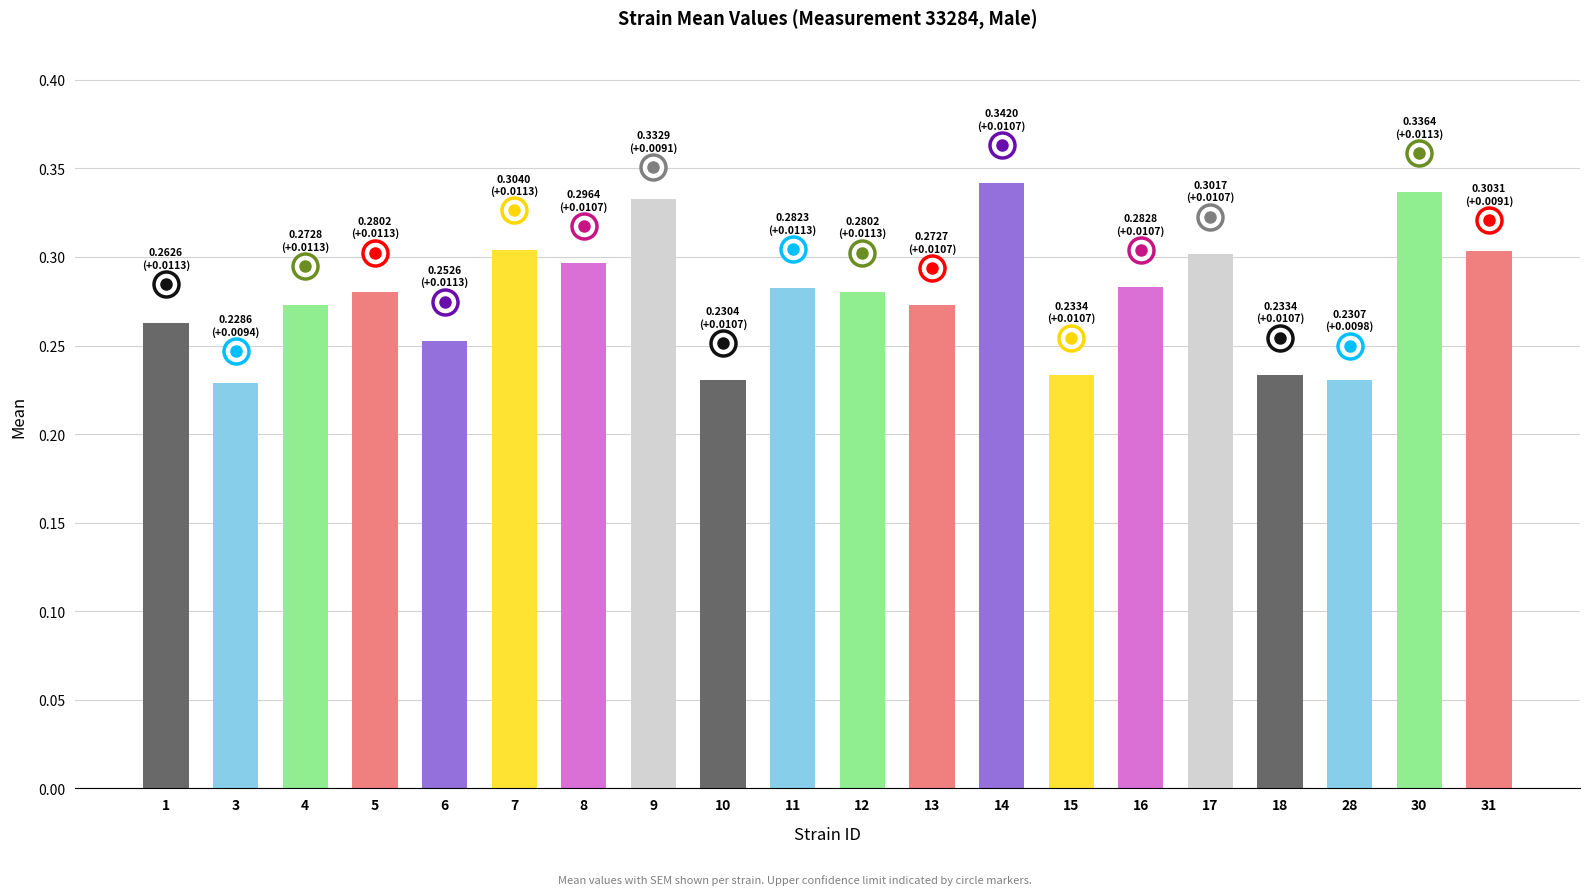

How many values are between 0 and 1?

20